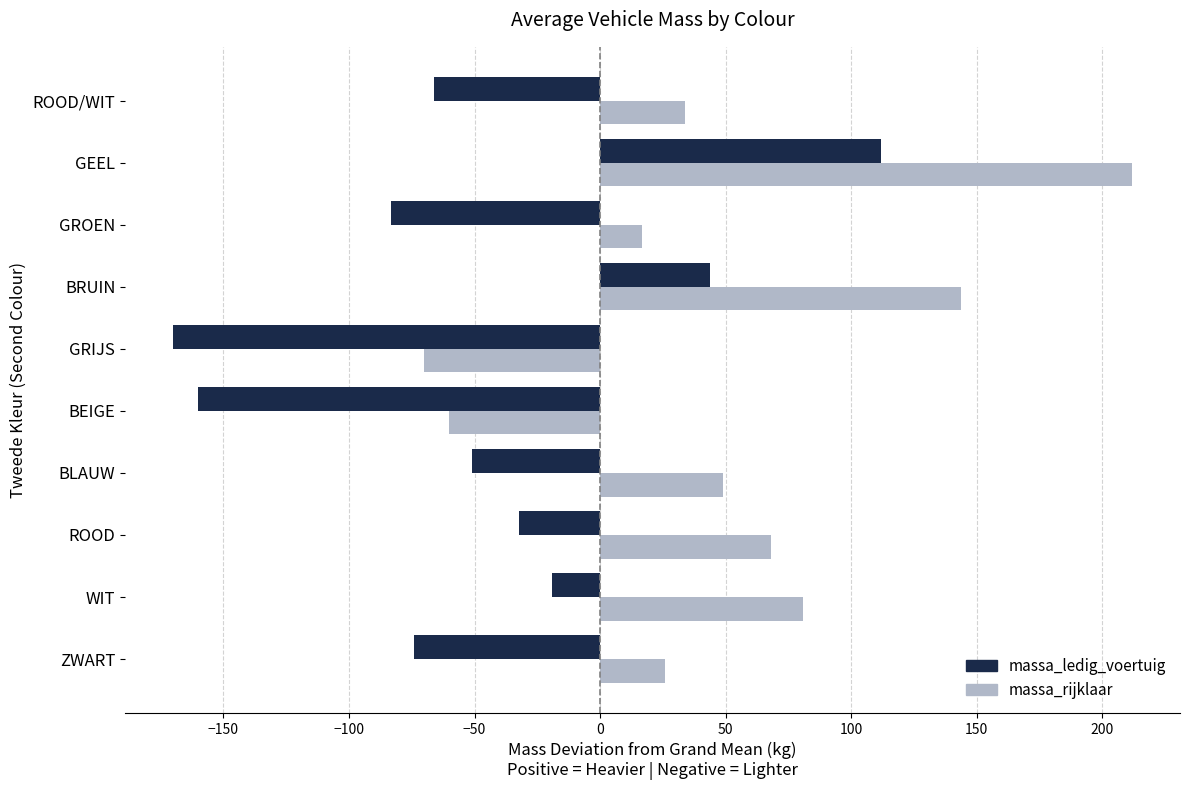

What is the highest value of the massa_ledig_voertuig series?

111.9